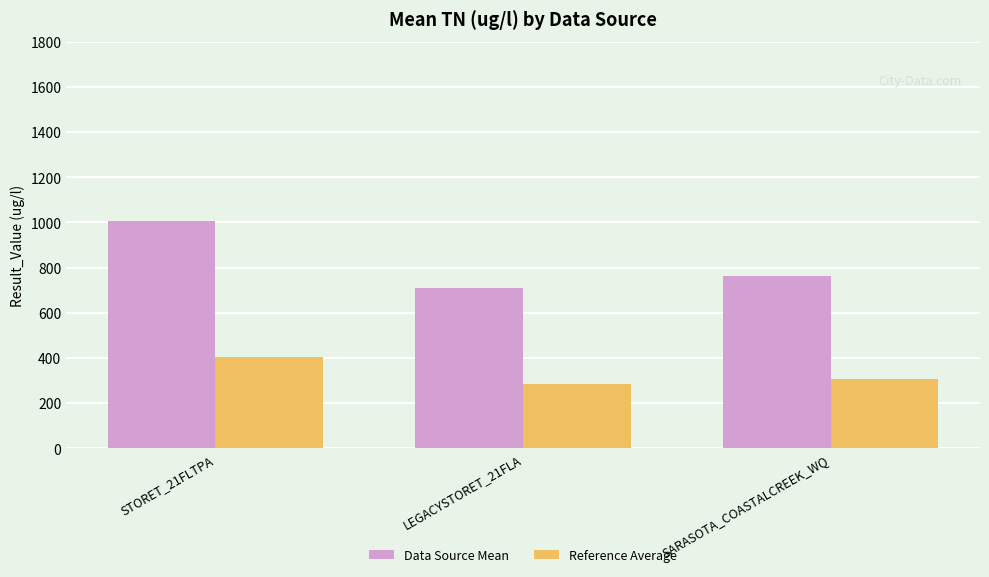

What is the spread (max minus min) of values at LEGACYSTORET_21FLA?

425.1